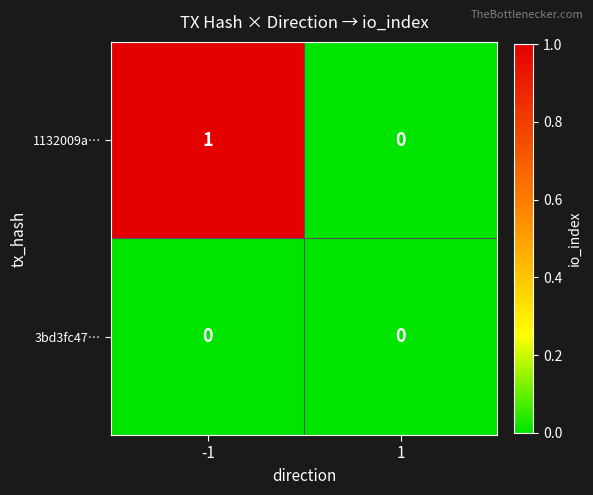

Reading left to right, list all the values displayed in this chart.

1132009a…: 1	0
3bd3fc47…: 0	0